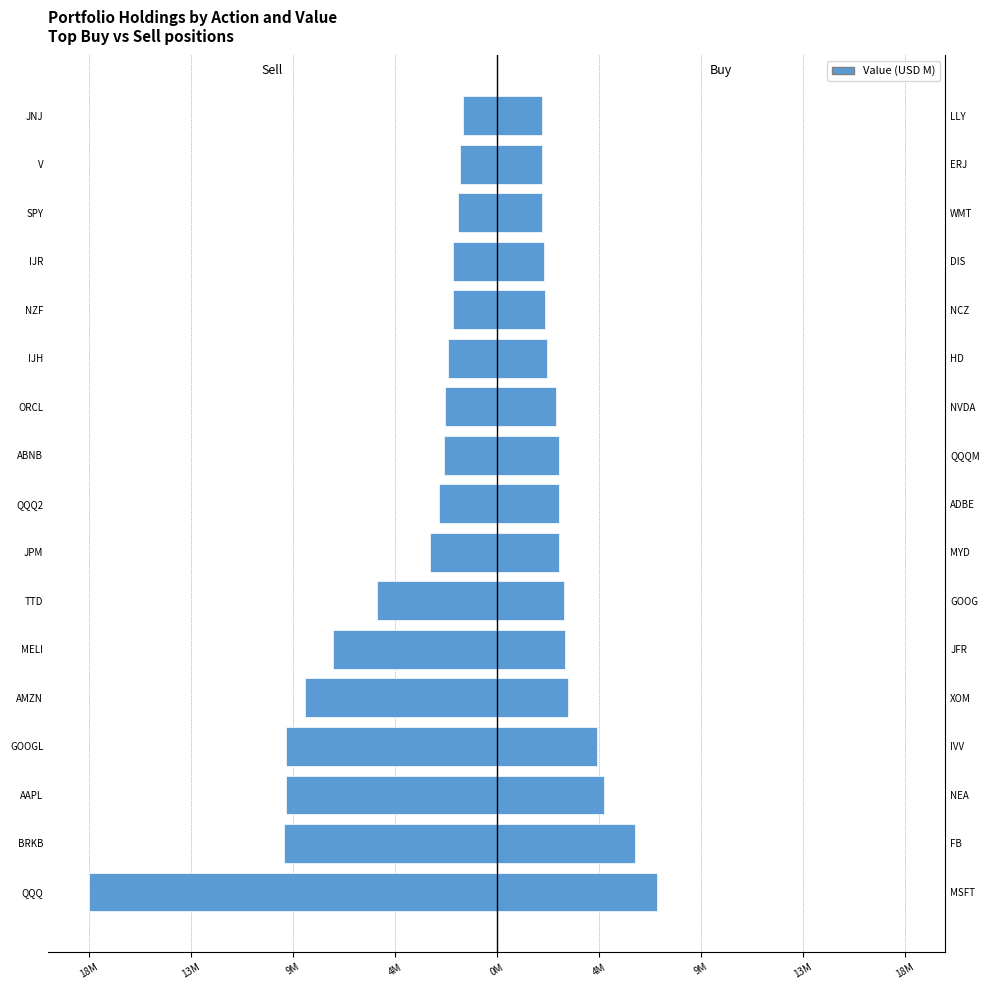

Which has a higher value, ORCL or SPY?

SPY